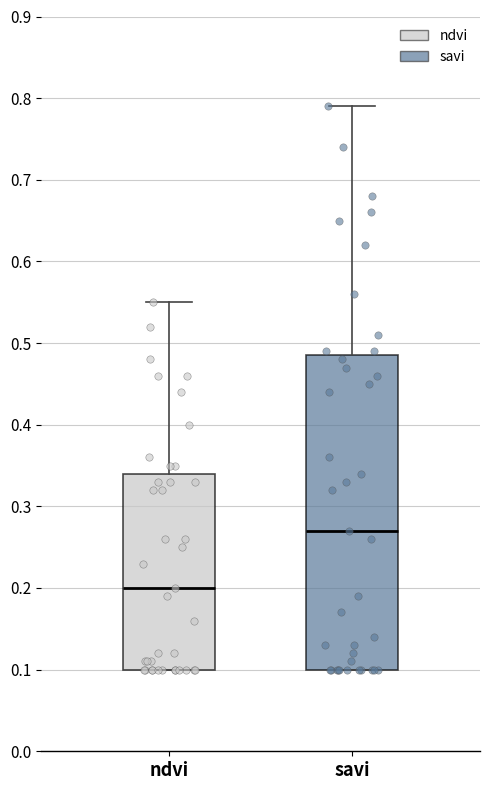

Where is the upper edge of the box for ndvi on the y-axis? The values are not printed on the chart, so give them approximately, as read against the axis.

0.34